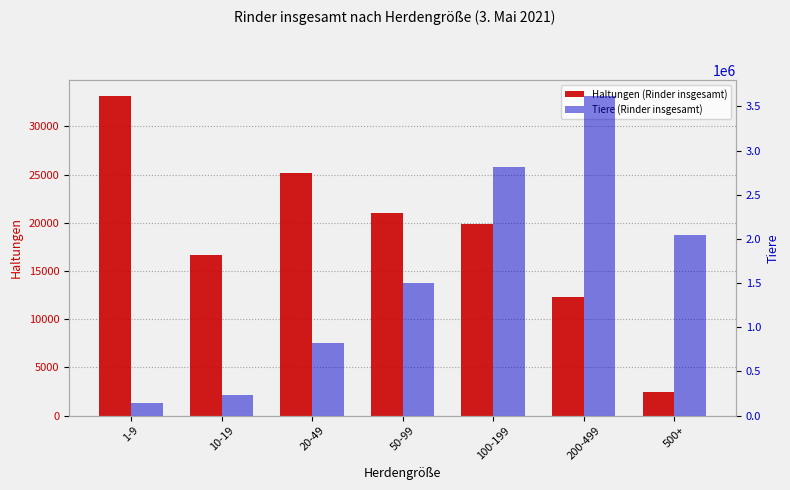

Which category has the lowest value in the Tiere (Rinder insgesamt) series?

1-9